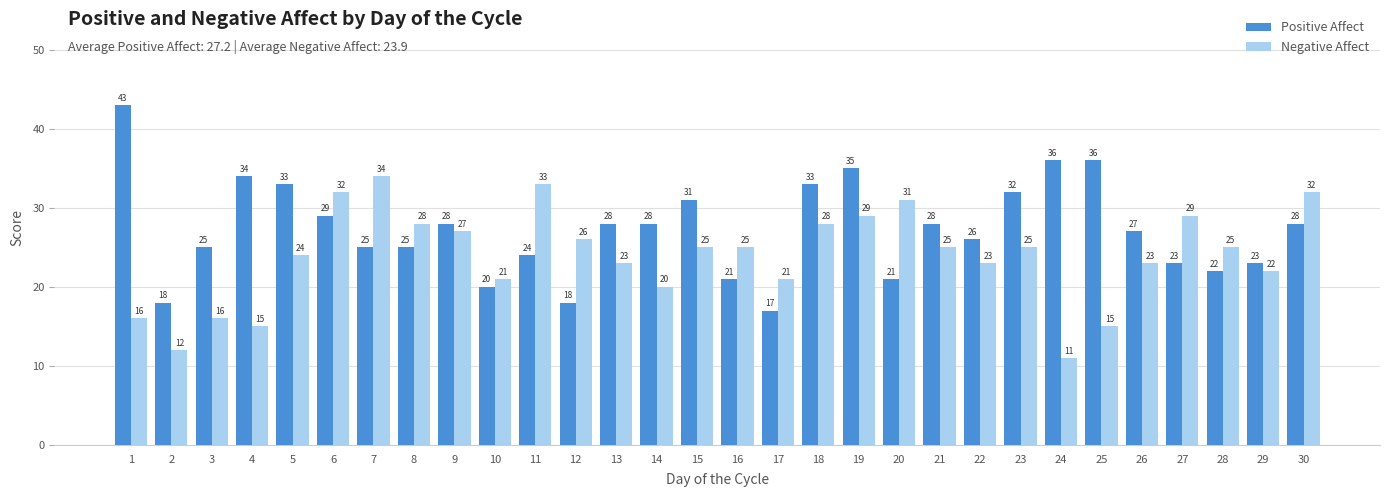

At how many categories does at least one series exceed 37?

1